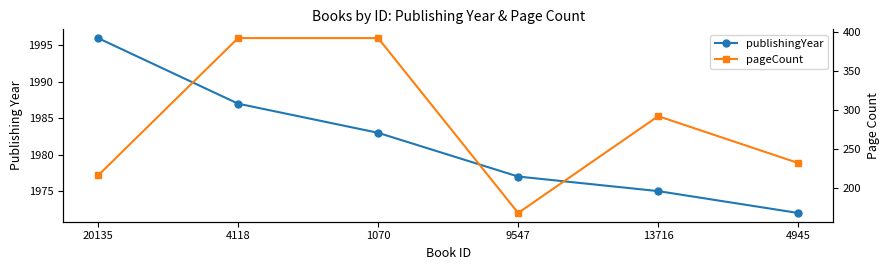

True or false: pageCount and publishingYear intersect in this chart.

False